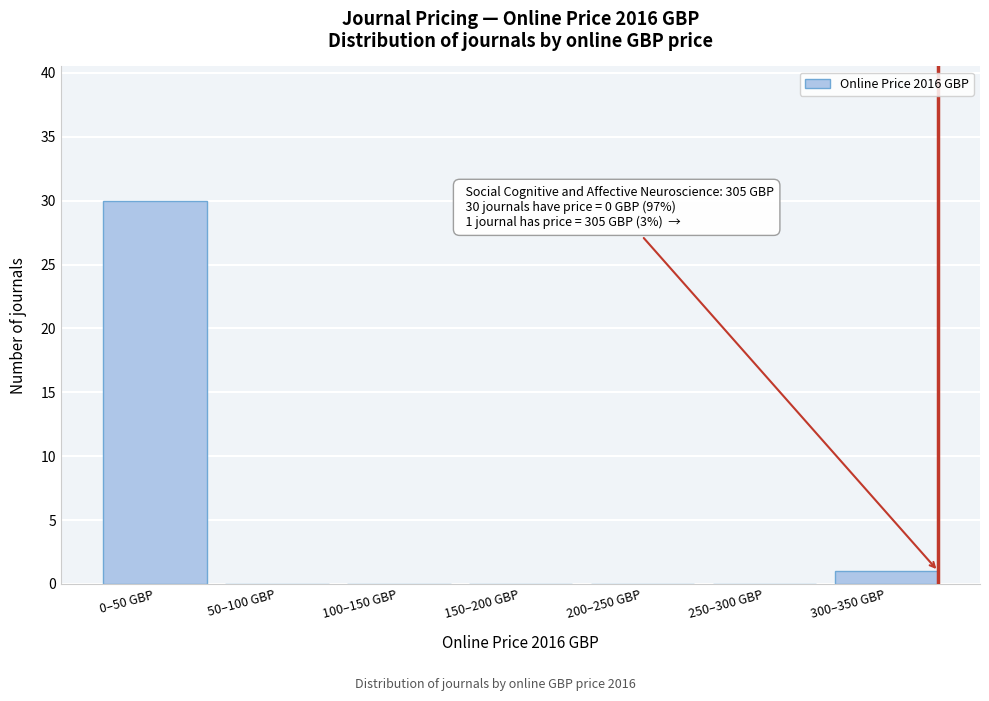

Reading left to right, list all the values displayed in this chart.

0–50 GBP=30	50–100 GBP=0	100–150 GBP=0	150–200 GBP=0	200–250 GBP=0	250–300 GBP=0	300–350 GBP=1